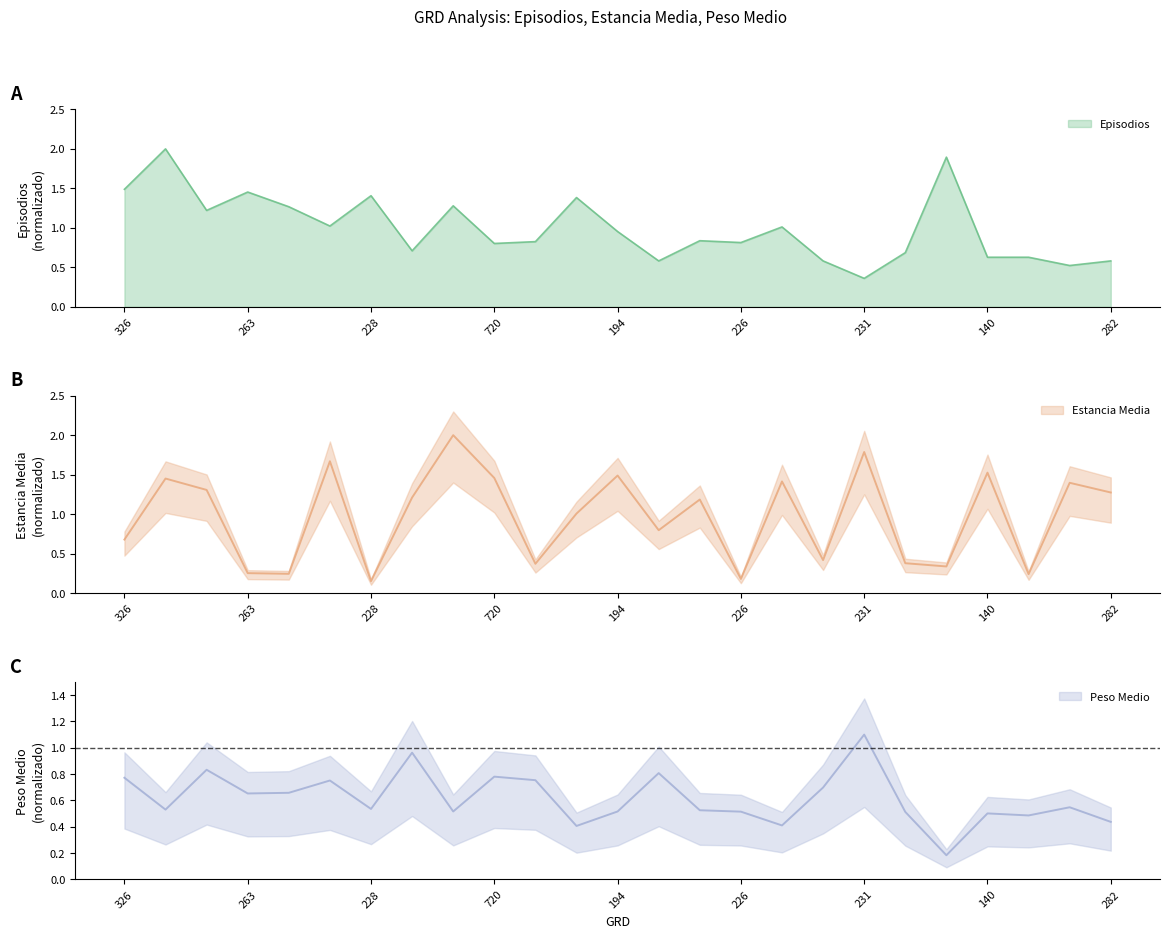

What is the label of the 7th point from the right?

231